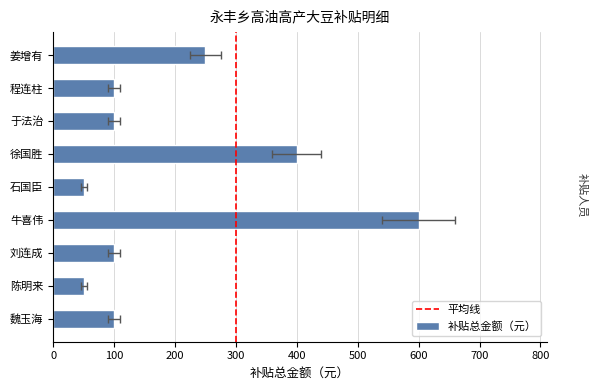

What is the average value?

194